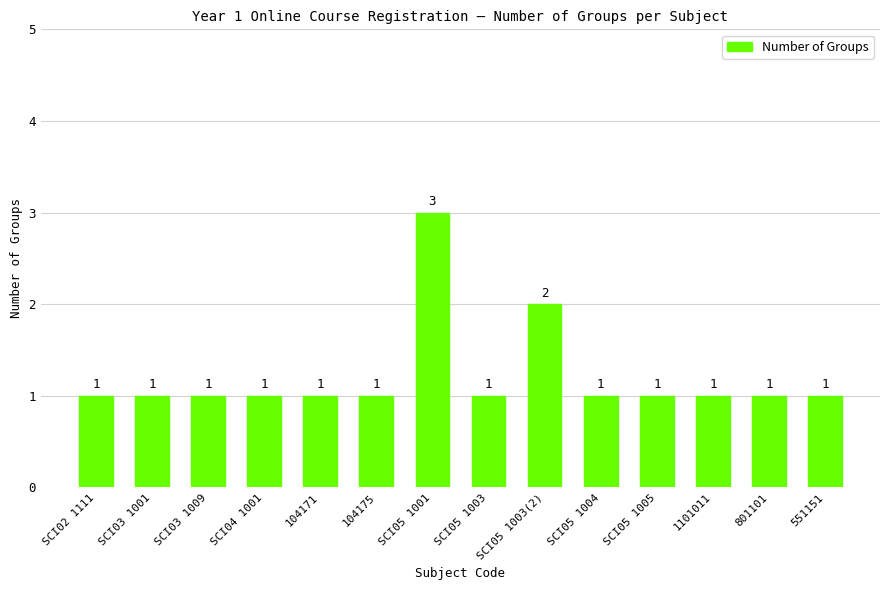

What is the approximate value at SCI05 1003(2)?

2